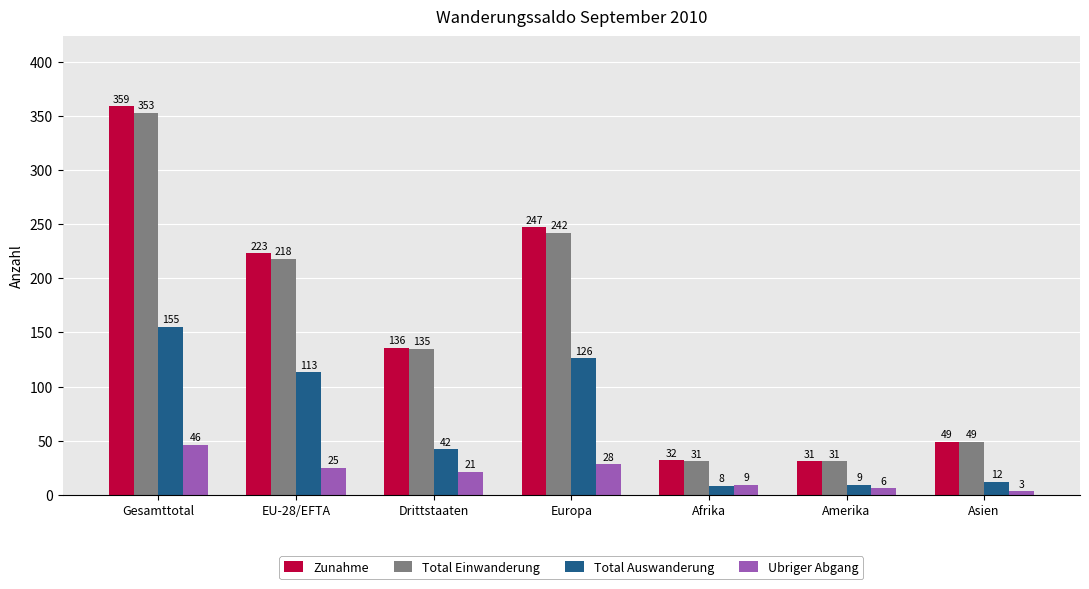

Between Gesamttotal and Amerika, which series saw the biggest shift?

Zunahme